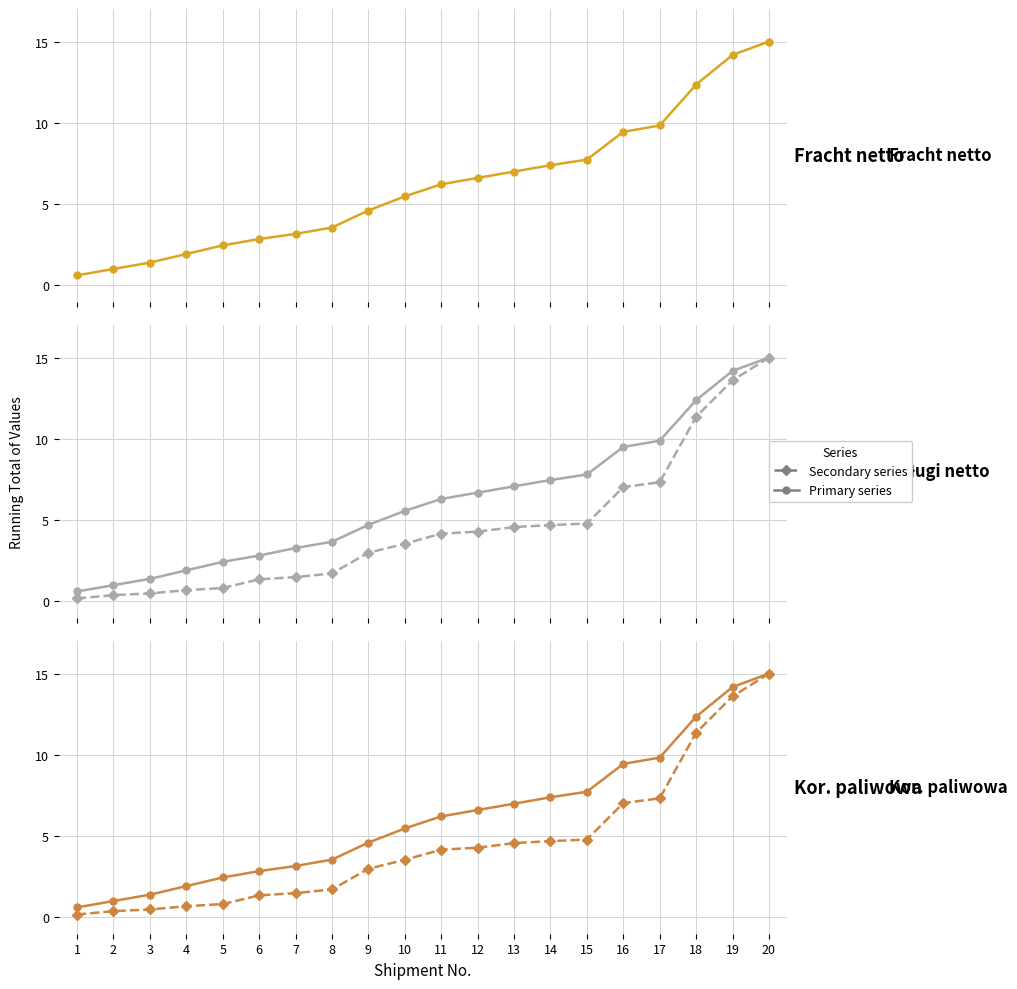

At which label does Waga rzecz. reach its minimum?

1